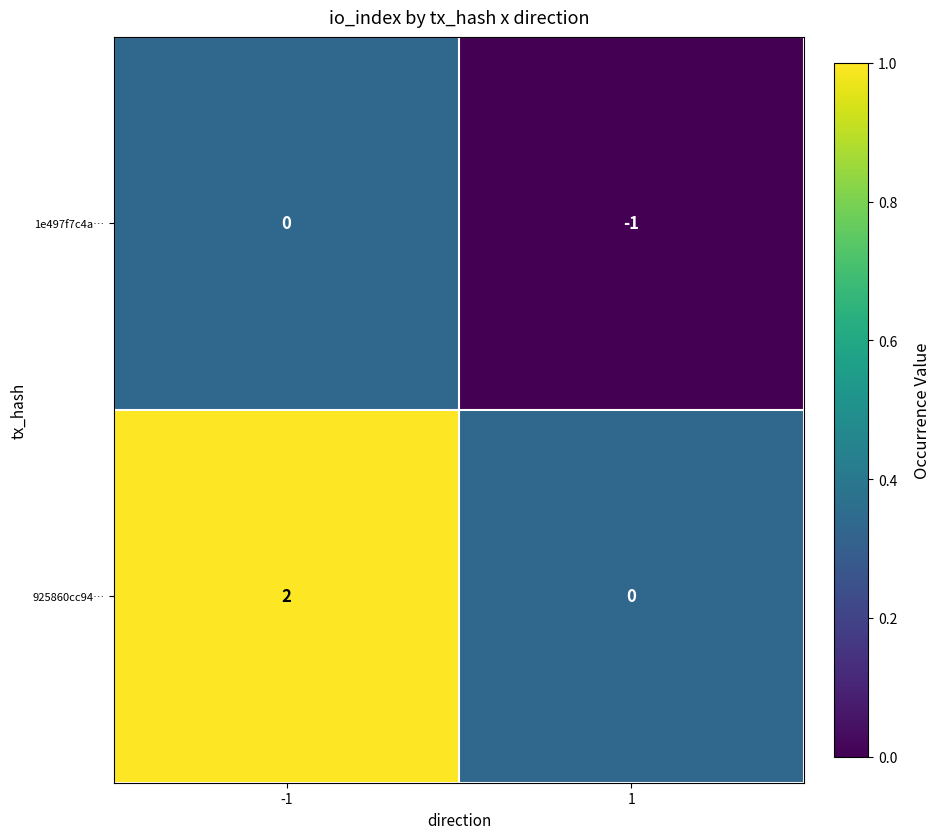

How many data points does each series have?

2